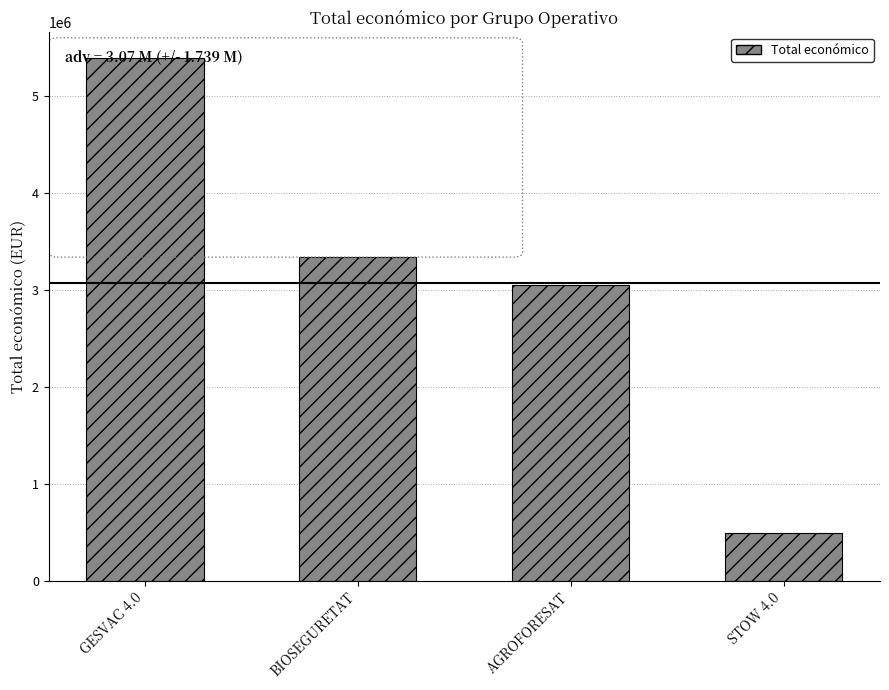

The chart shows a value of 7431987 at GESVAC 4.0. True or false?

False